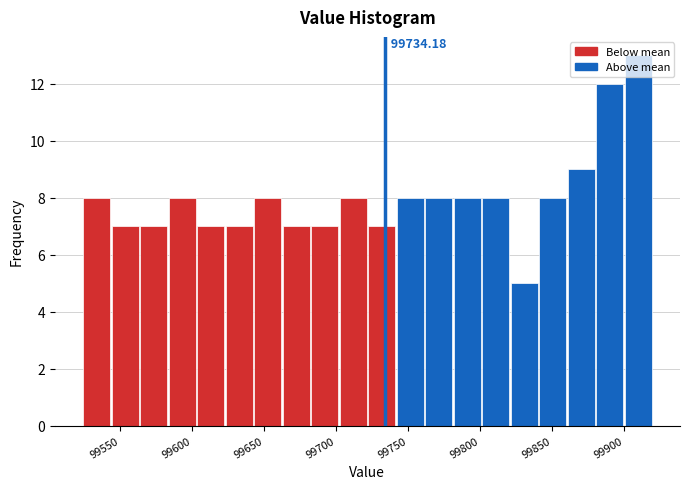

Read against the x-axis, roughly where is the centre of the tallest bar?

99910